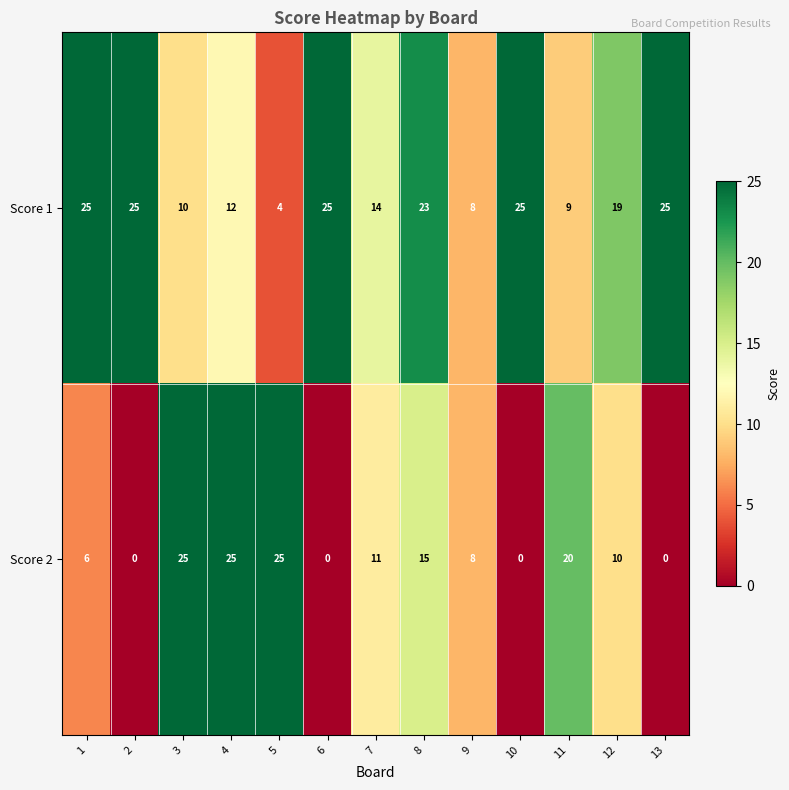

Which series has the widest spread of values?

Score 2